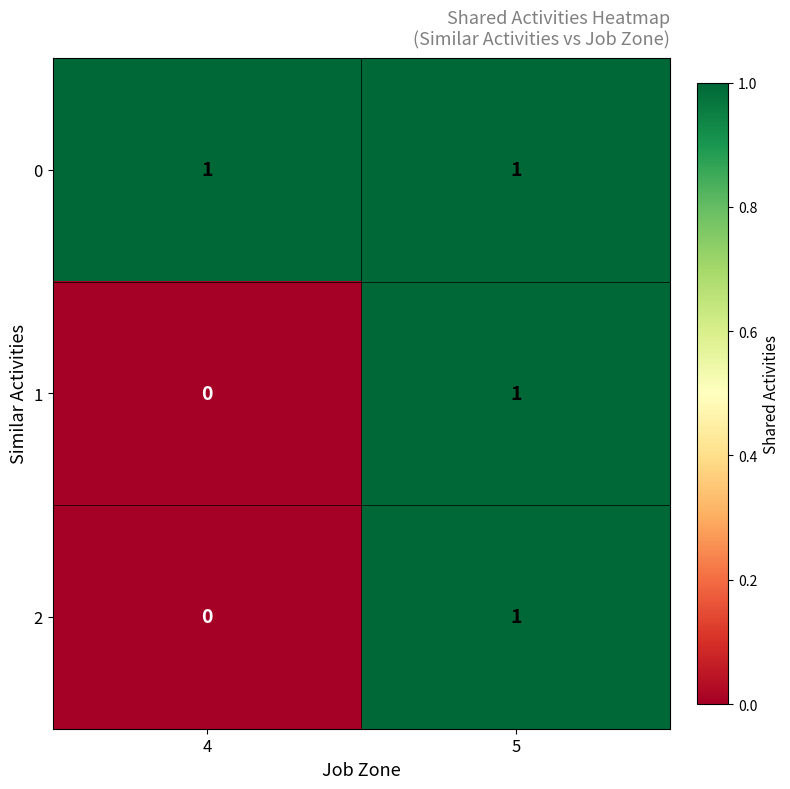

The value of 0 at 4 is 1. True or false?

True